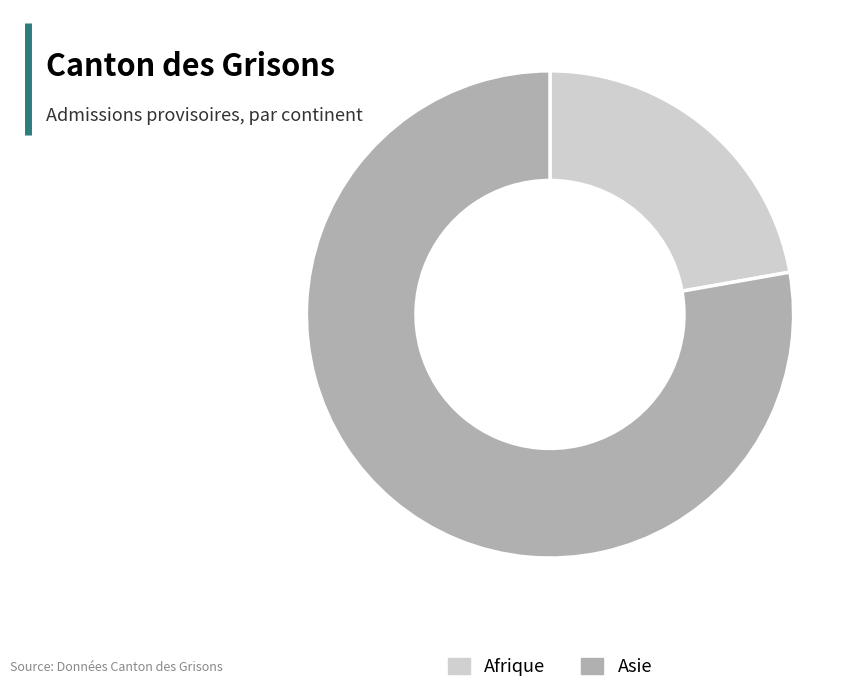

Is it true that Afrique is 22% of the pie?

True